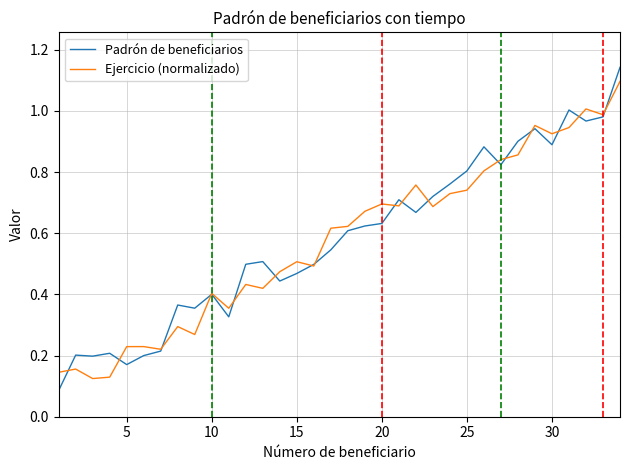

Which series has the largest range (max minus min)?

Padrón de beneficiarios